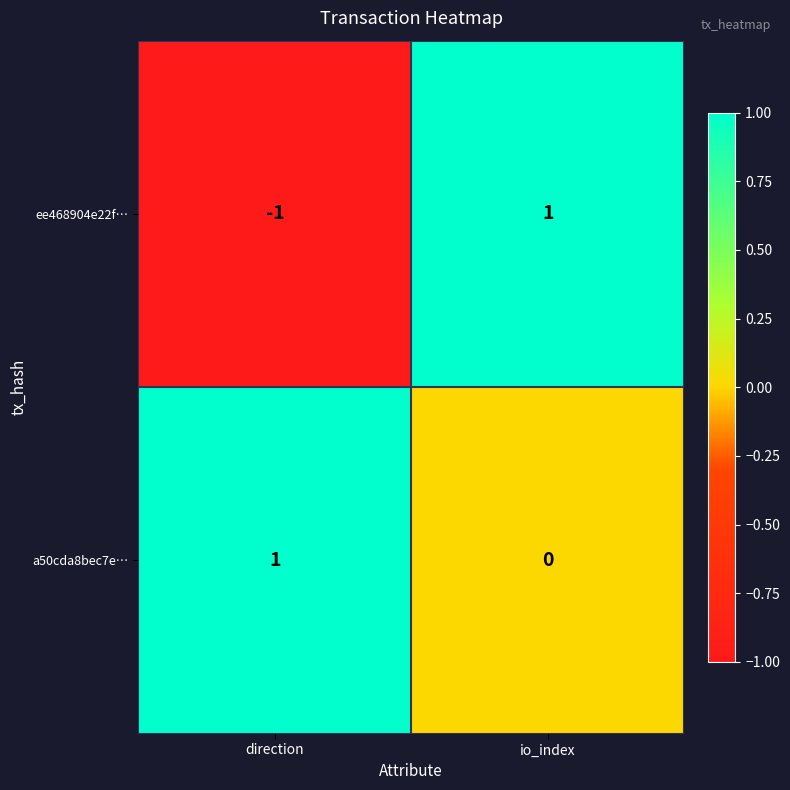

Which series changed the most between direction and io_index?

ee468904e22f…